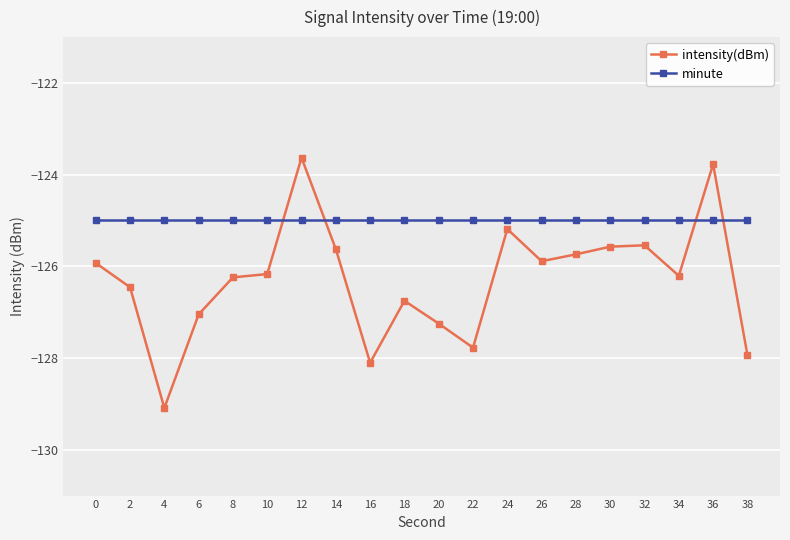

Between which two adjacent categories do intensity(dBm) and minute first intersect?

10 and 12